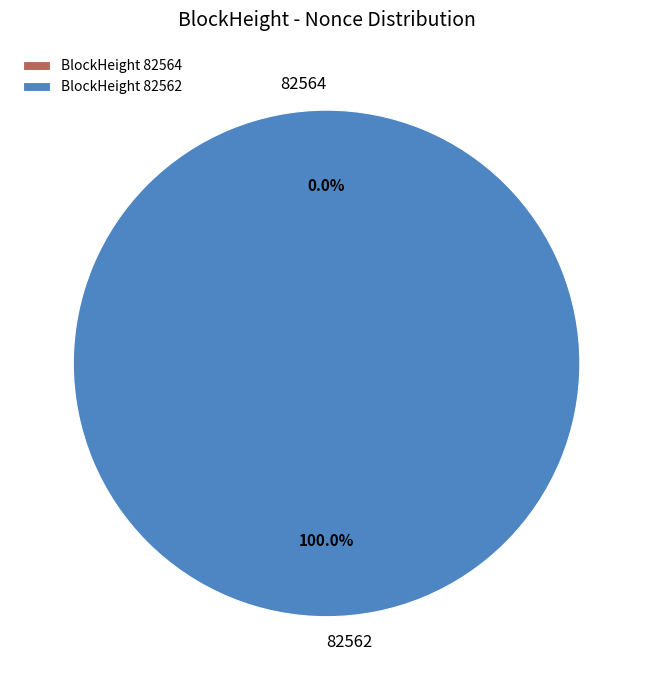

What is the largest slice in the pie chart?

82562